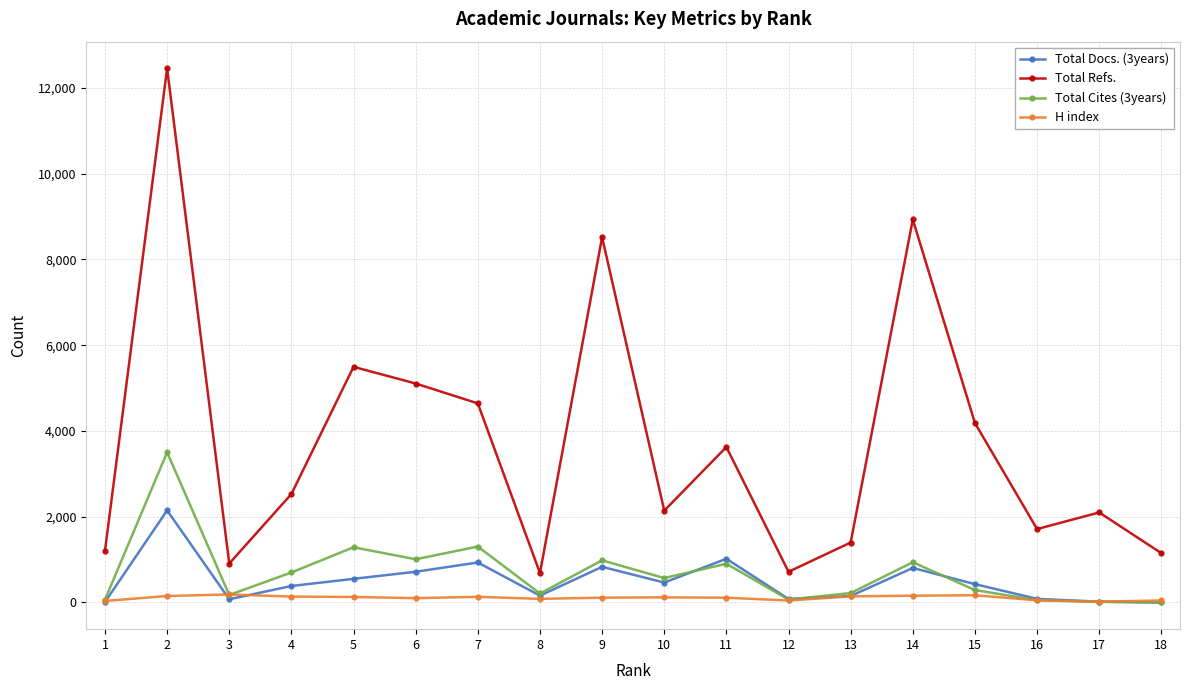

At which category does Total Refs. reach its first local peak?

2